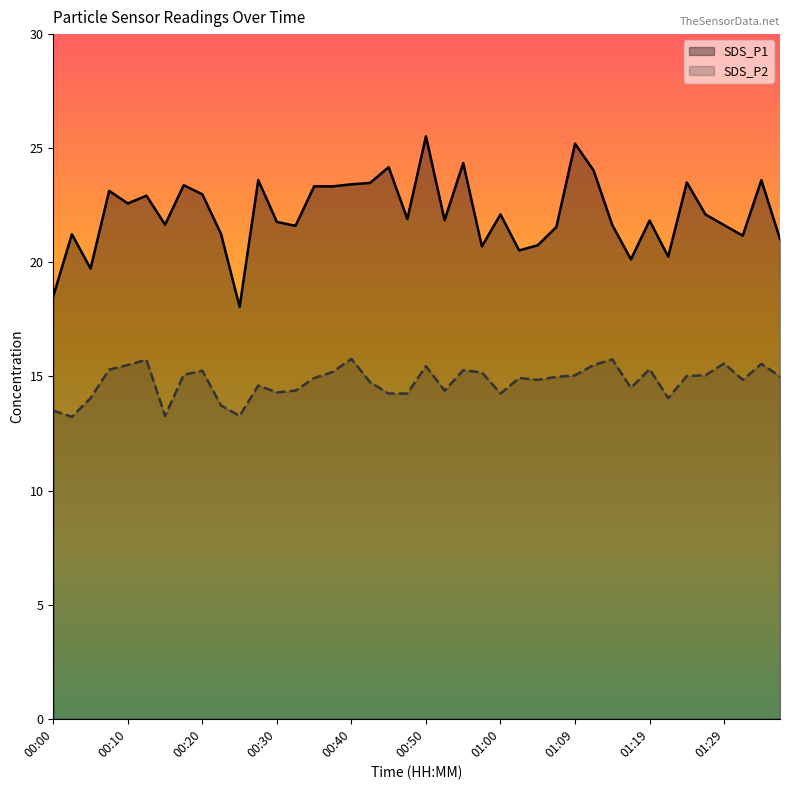

How many lines are shown in the chart?

2